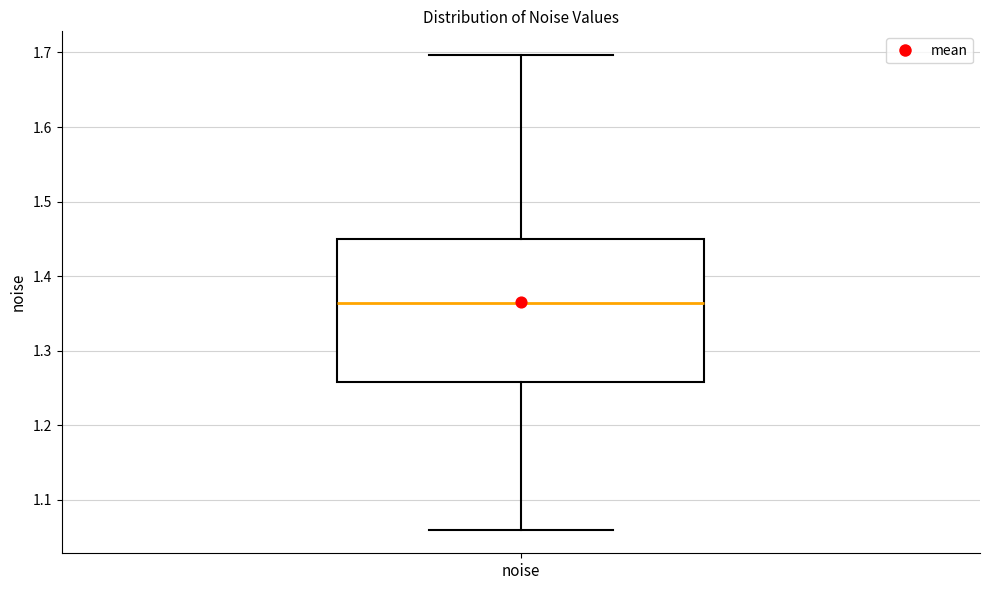

Where does the lower whisker of the box for noise end on the y-axis? The values are not printed on the chart, so give them approximately, as read against the axis.

1.06